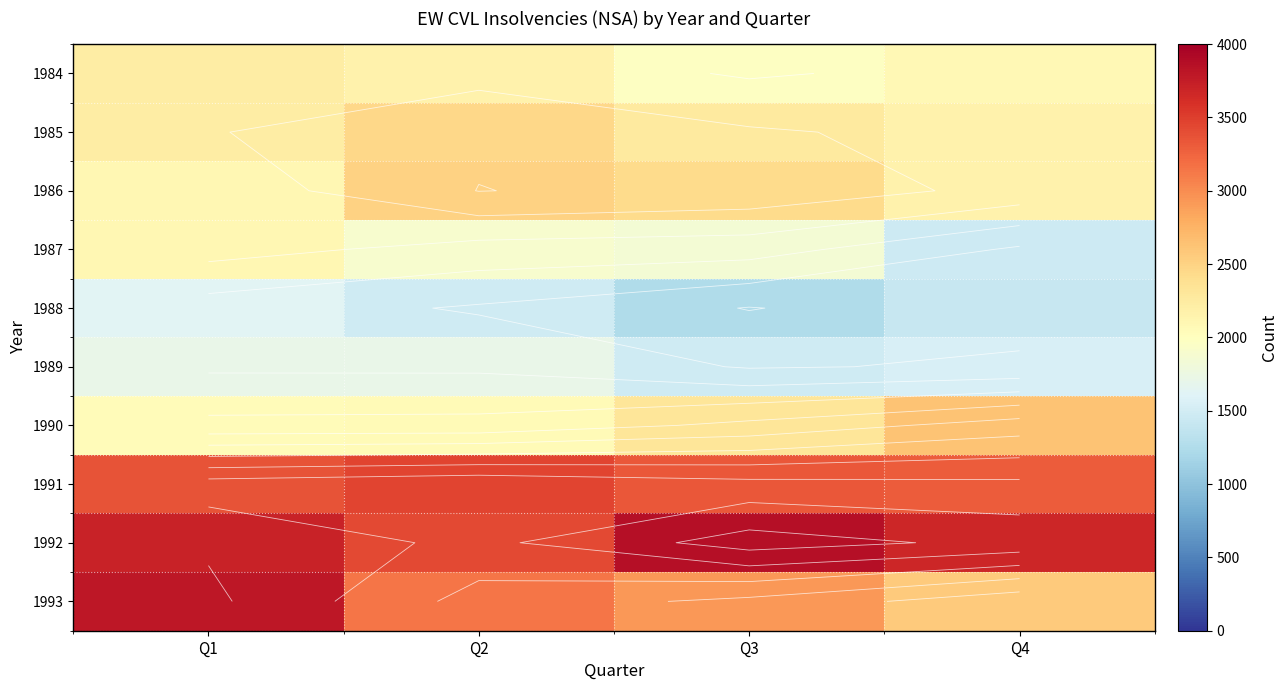

Rank the categories by 1986 value from lowest to highest.

Q1, Q4, Q3, Q2